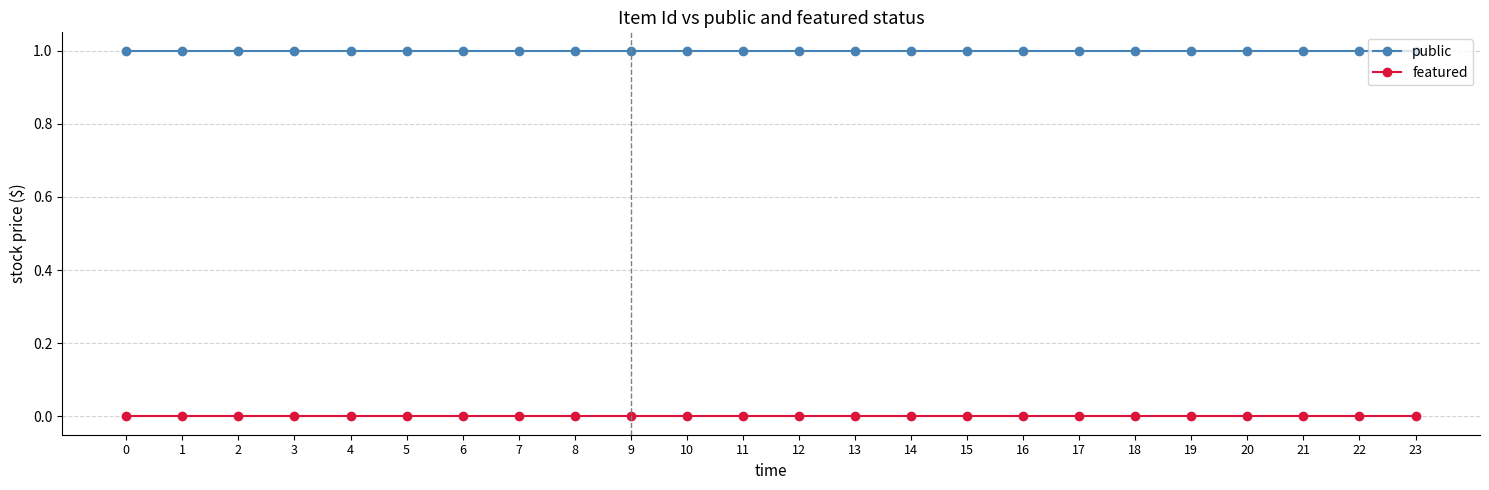

Rank the series by their maximum value, from lowest to highest.

featured, public